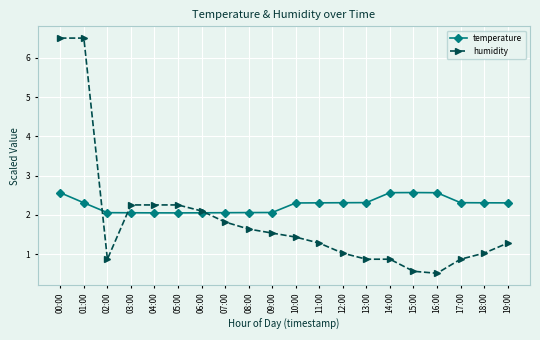

Between which two adjacent categories do humidity and temperature first intersect?

01:00 and 02:00